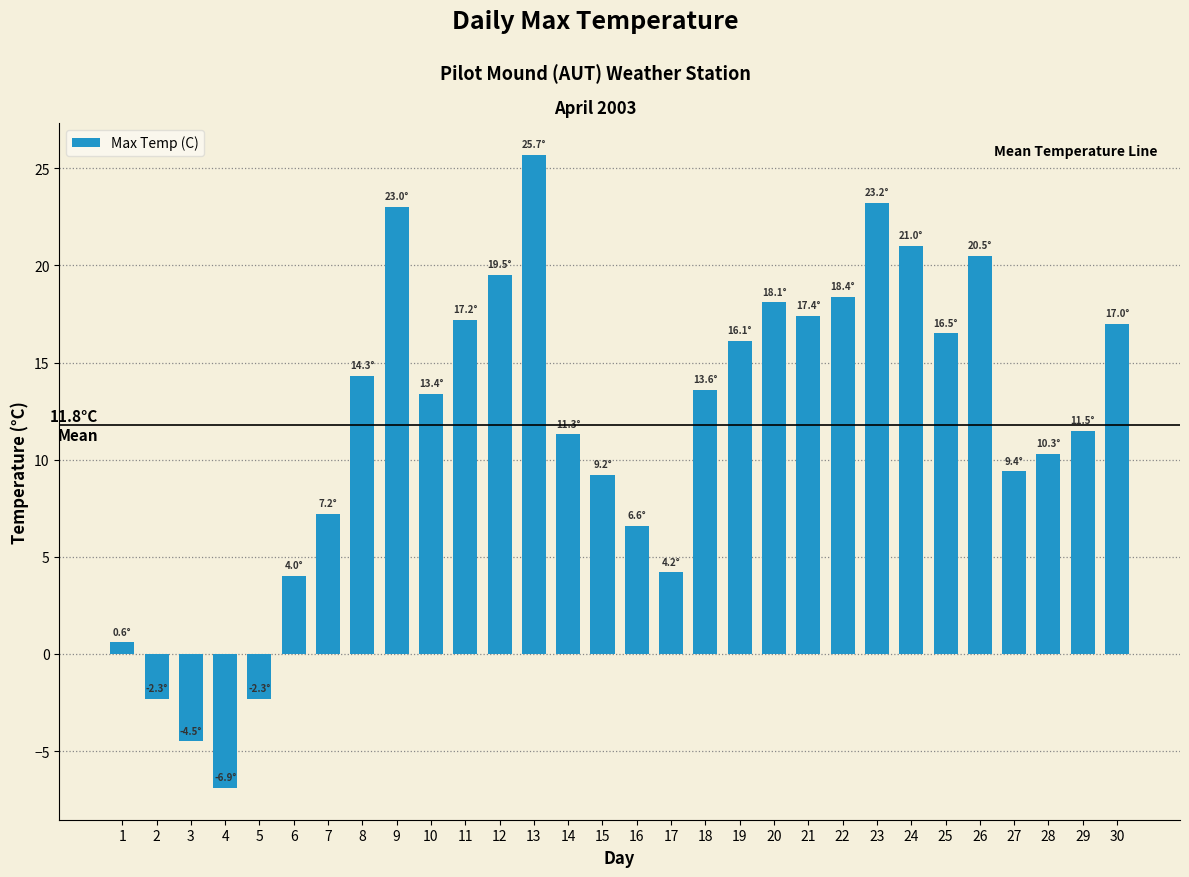

How many data points does each series have?

30